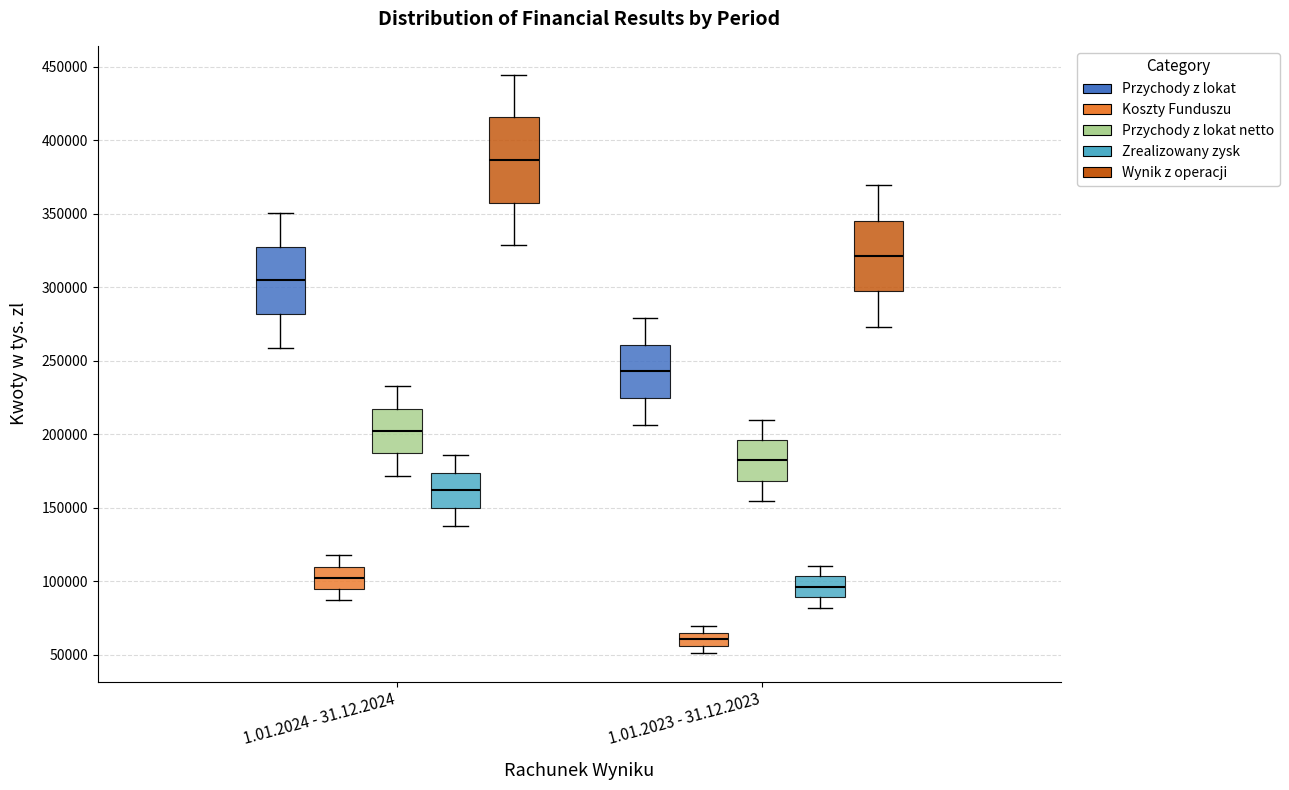

Which box's median line is the lowest?

1.01.2023 - 31.12.2023 (Koszty Funduszu)